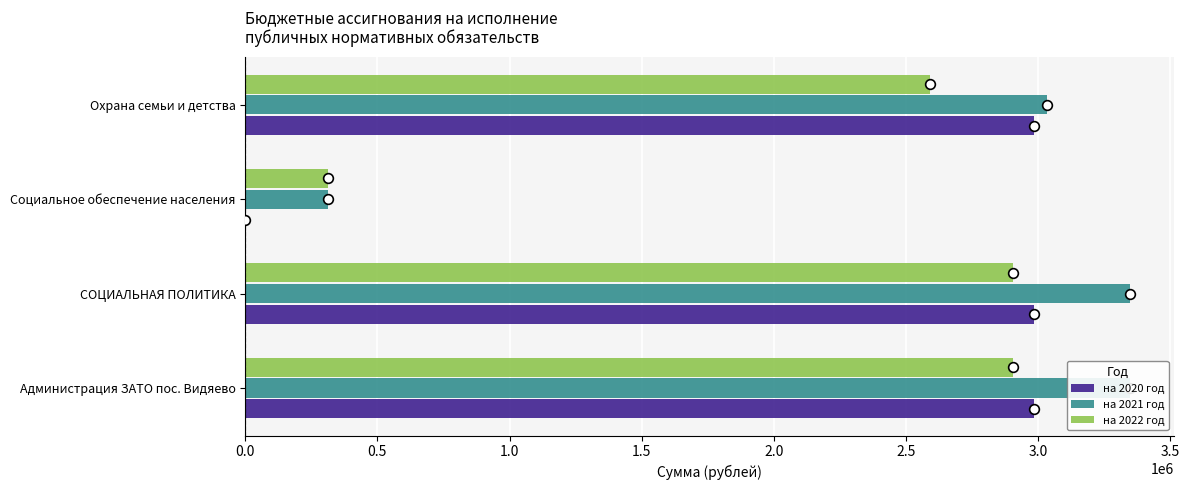

What are all the series names shown in the legend?

на 2020 год, на 2021 год, на 2022 год